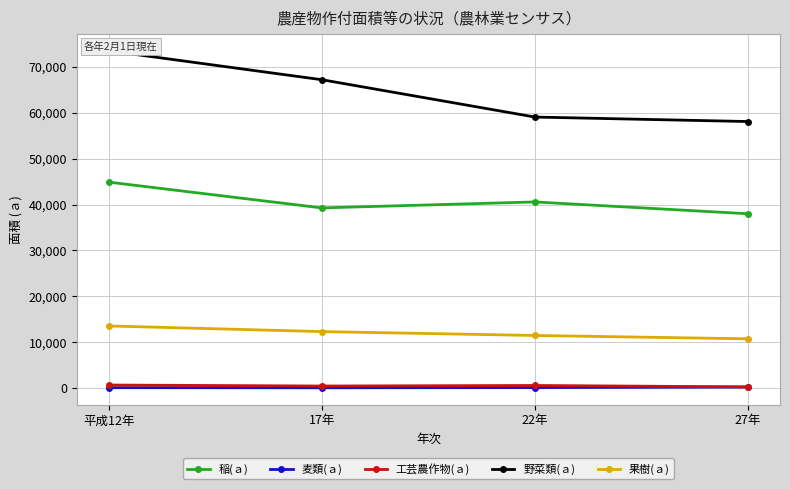

The value of 野菜類(ａ) at 27年 is 34166. True or false?

False